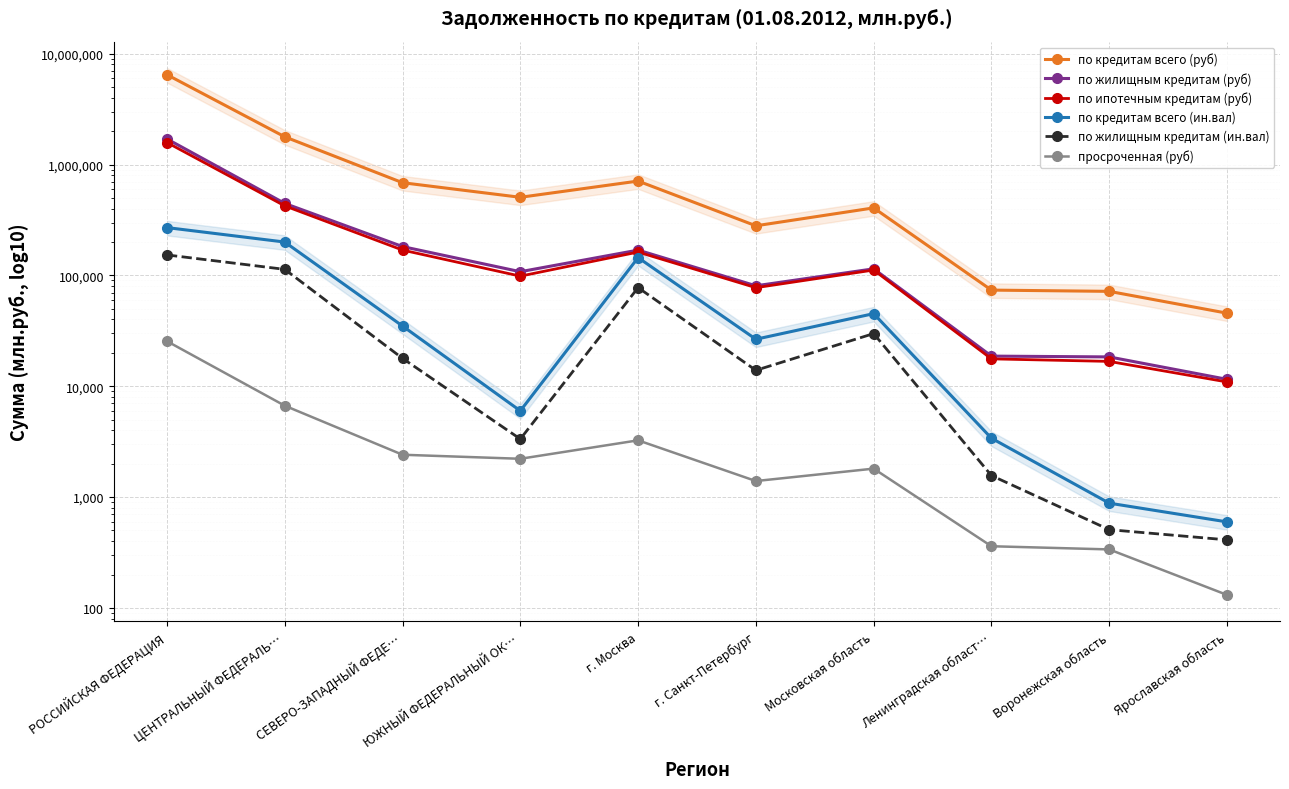

What are all the series names shown in the legend?

по кредитам всего (руб), по жилищным кредитам (руб), по ипотечным кредитам (руб), по кредитам всего (ин.вал), по жилищным кредитам (ин.вал), просроченная (руб)